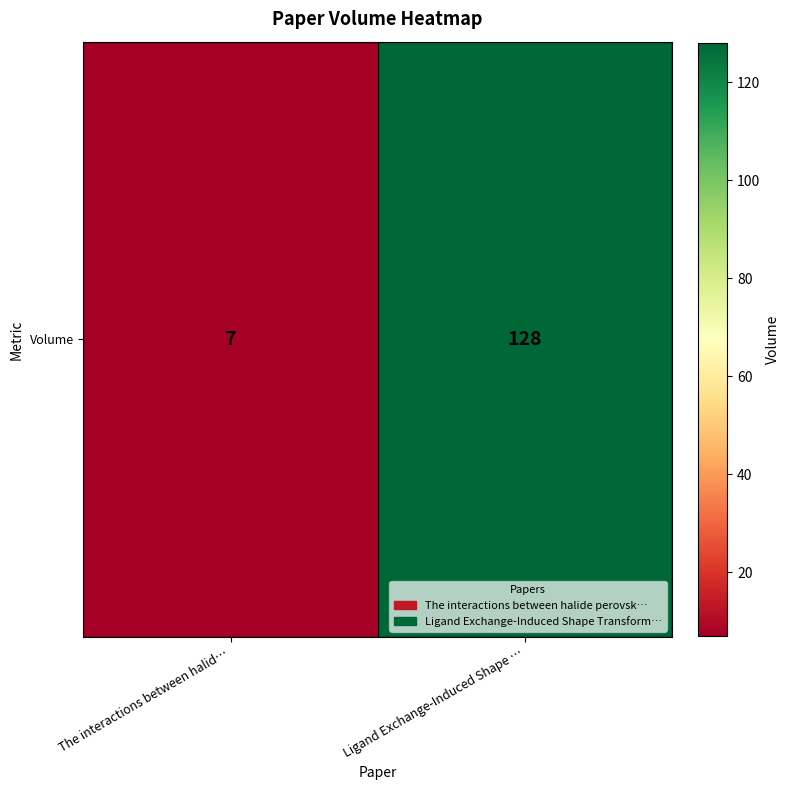

List the labels in order of value, smallest first.

The interactions between halid…, Ligand Exchange-Induced Shape …